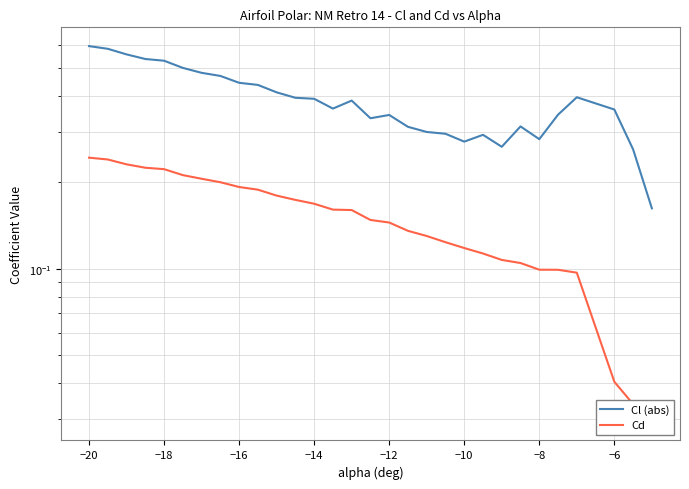

True or false: Cl (abs) and Cd cross at least once.

False